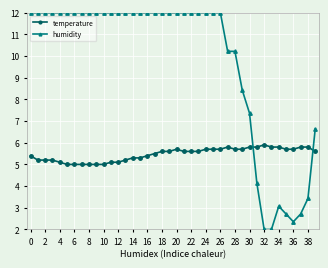

At how many categories does at least one series exceed 11?

27